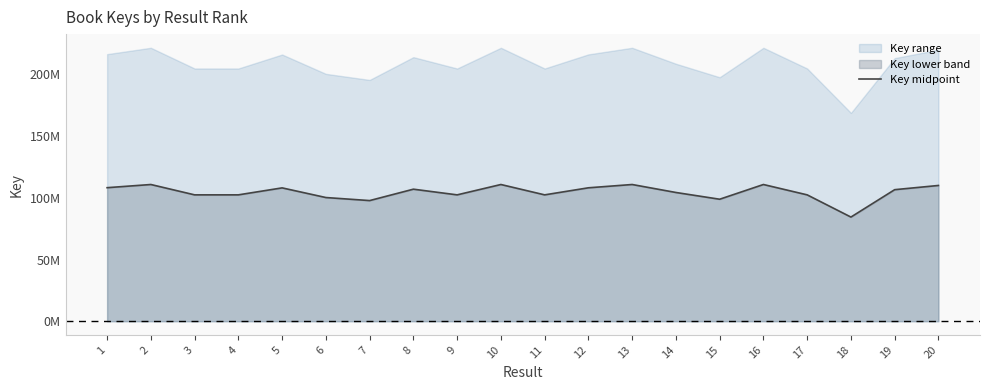

Between 10 and 8, which is larger?

10